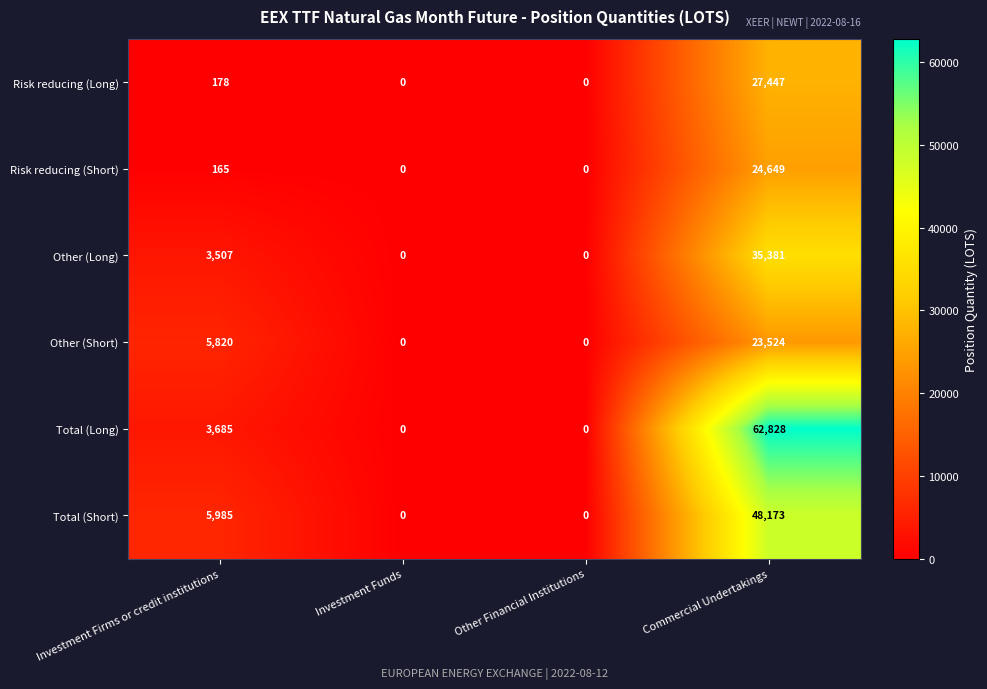

At which category does the chart reach its peak across all series?

Commercial Undertakings